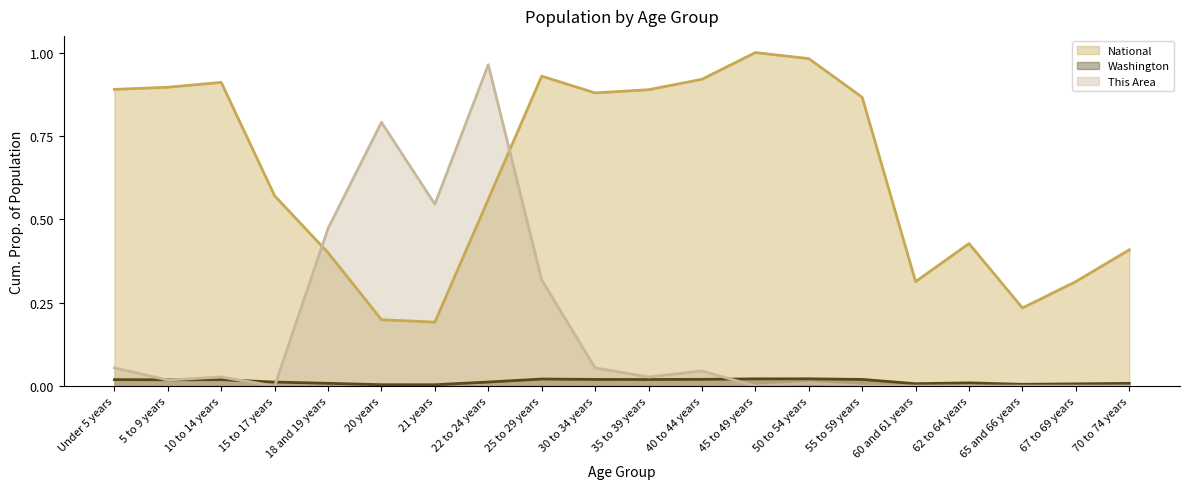

At how many categories does at least one series exceed 0?

20